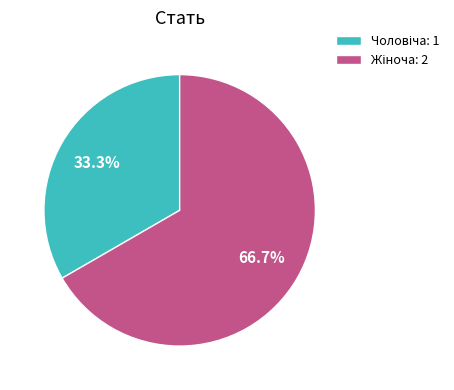

Does any single category account for the majority?

Yes